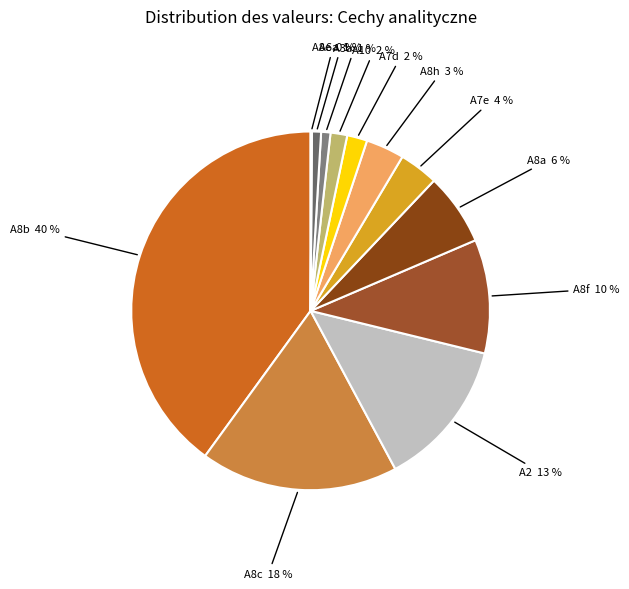

To the nearest percent, what is the combined percentage of A8b and A10?

42%